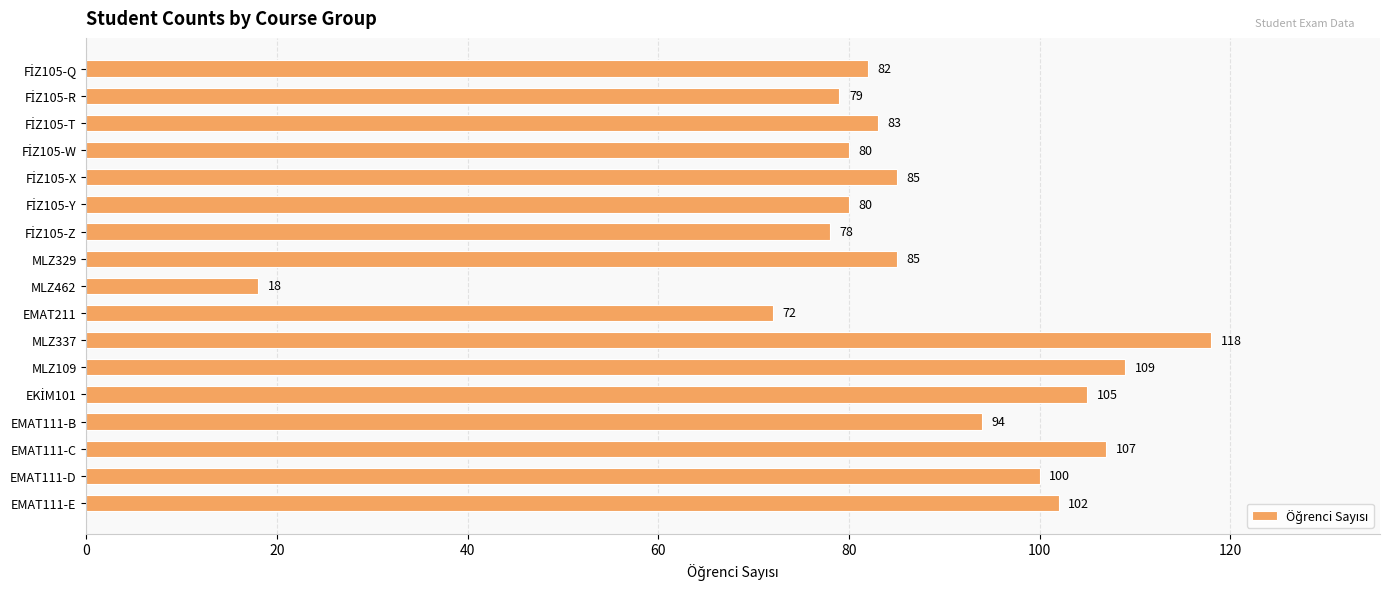

What is the difference between the maximum and minimum values?

100